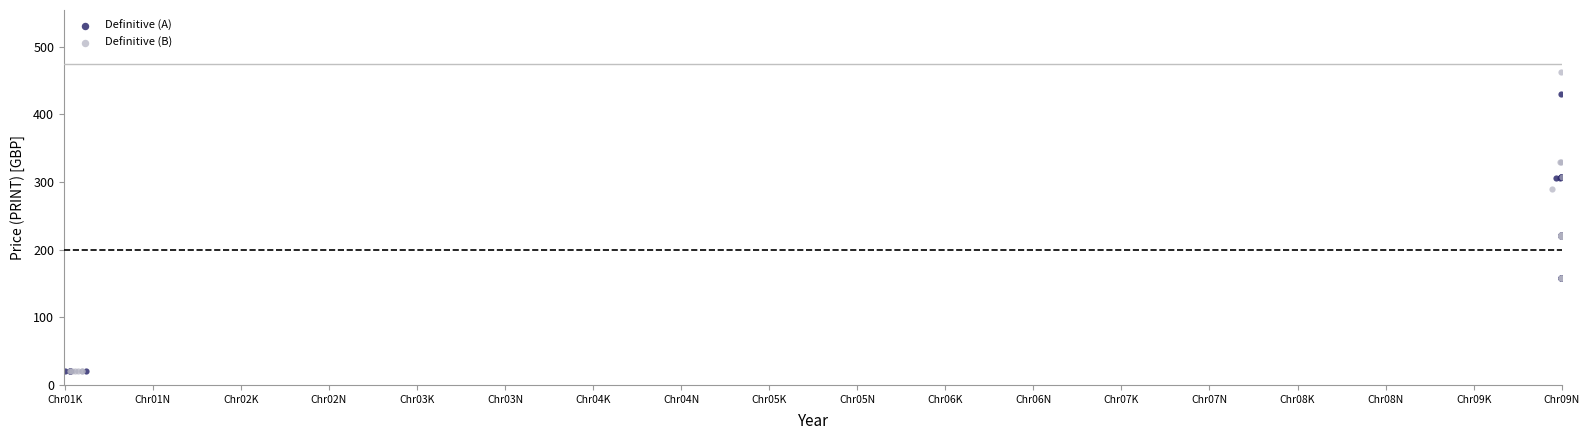

Which series has the widest spread of Y values?

Definitive (B)